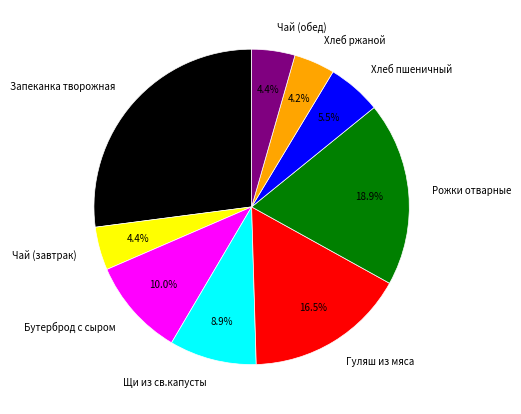

Is the sum of Чай (завтрак) and Хлеб пшеничный greater than half?

No